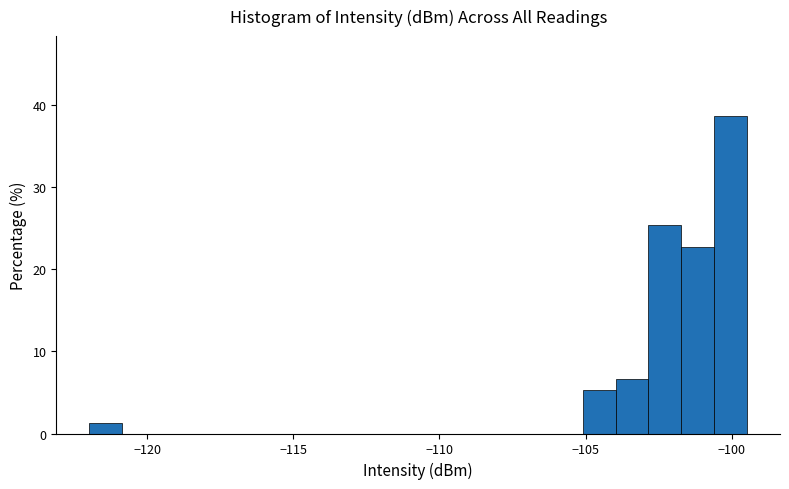

Around what value on the x-axis is the tallest bar? Give the approximate position of its centre, as read against the axis.

-100.0